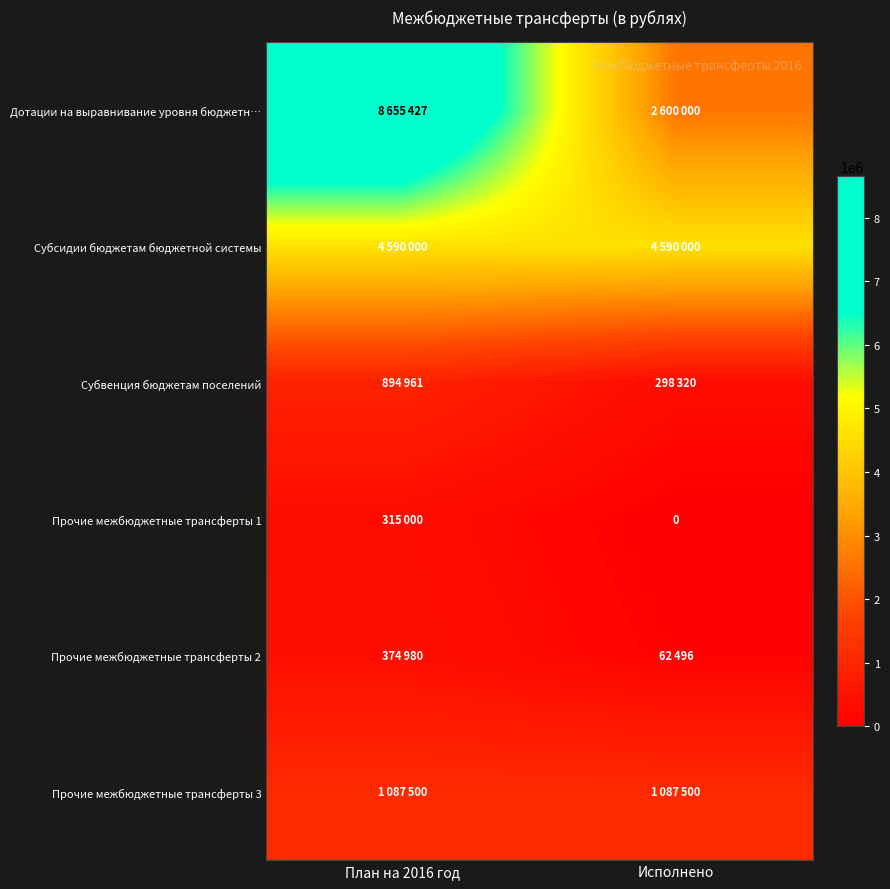

What is the average value of the Прочие межбюджетные трансферты 2 series?

218738